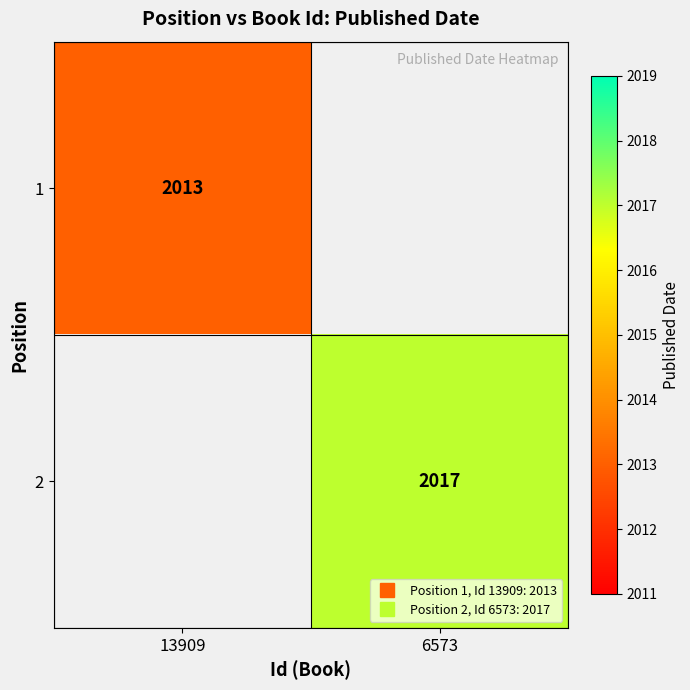

Count the number of categories in the chart.

2